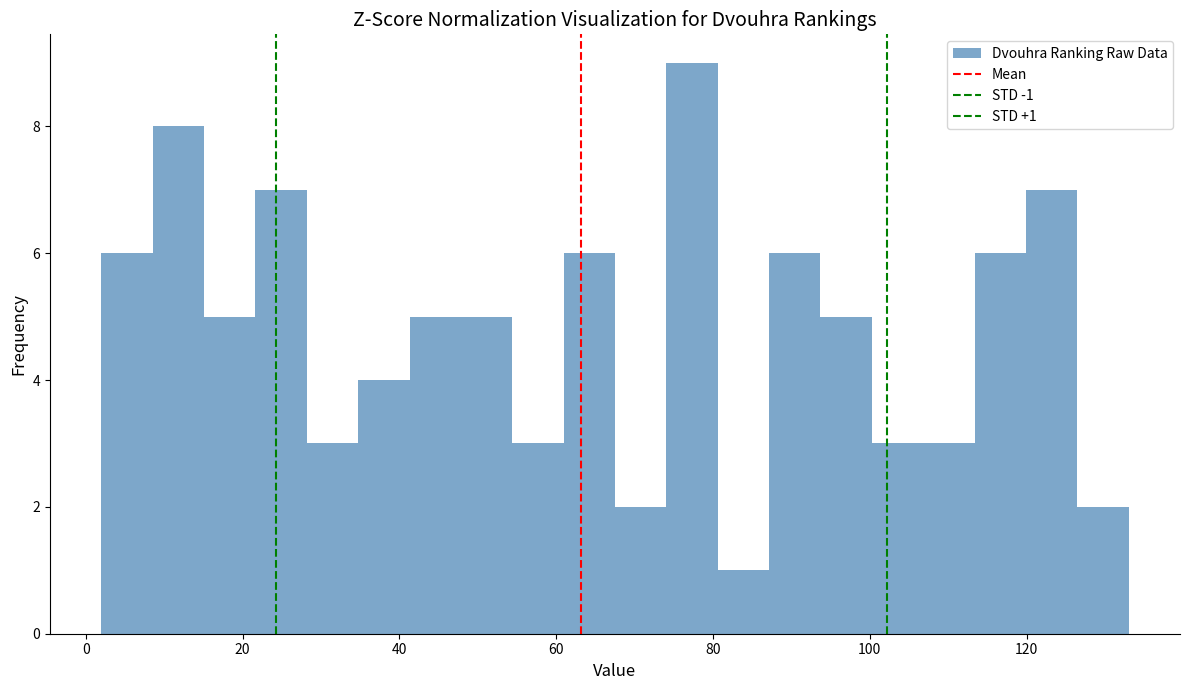

Around what value on the x-axis is the tallest bar? Give the approximate position of its centre, as read against the axis.

78